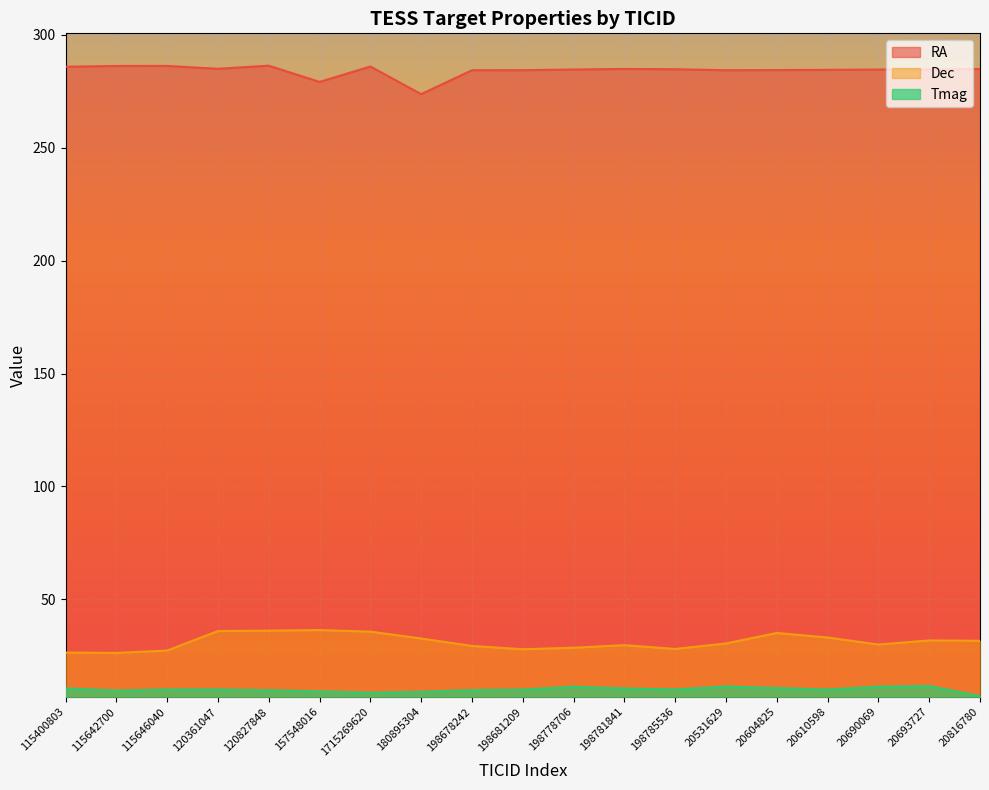

Does the chart display data point markers on the line(s)?

No